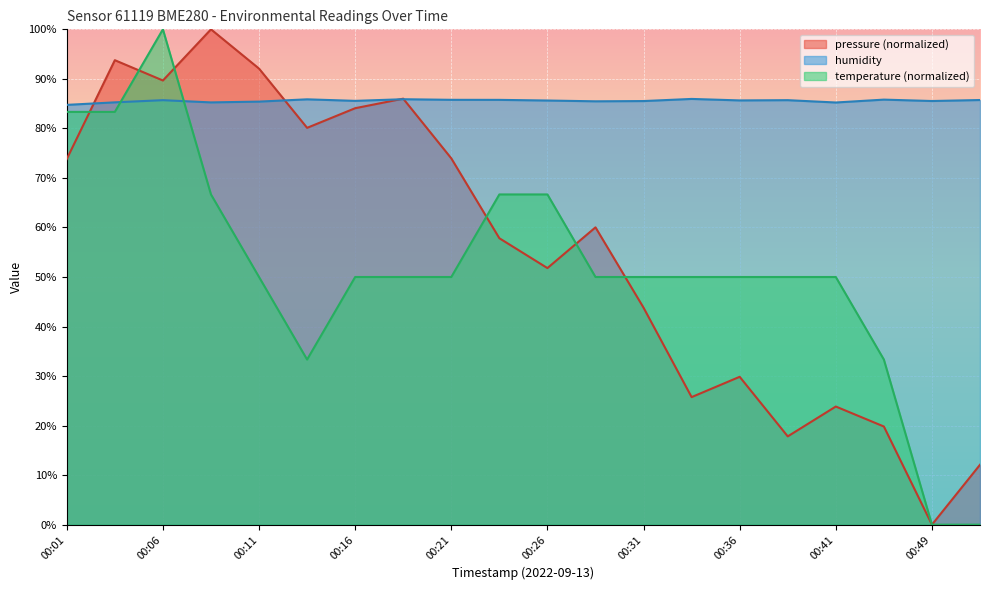

Which category has the lowest value across all series?

00:49